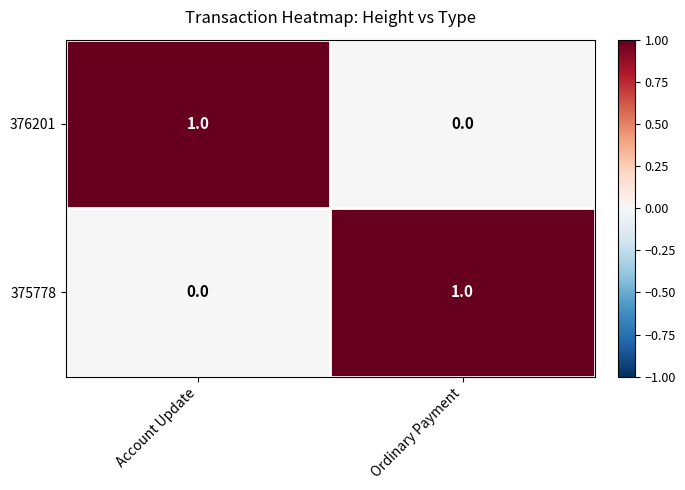

The value of 376201 at Account Update is 1. True or false?

True